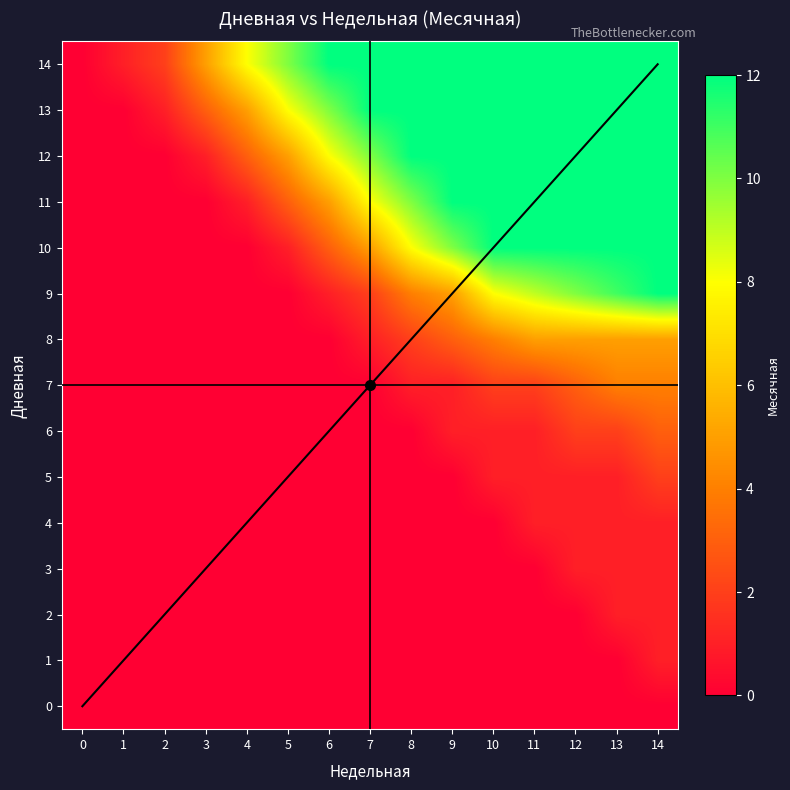

How many series are shown in this chart?

15